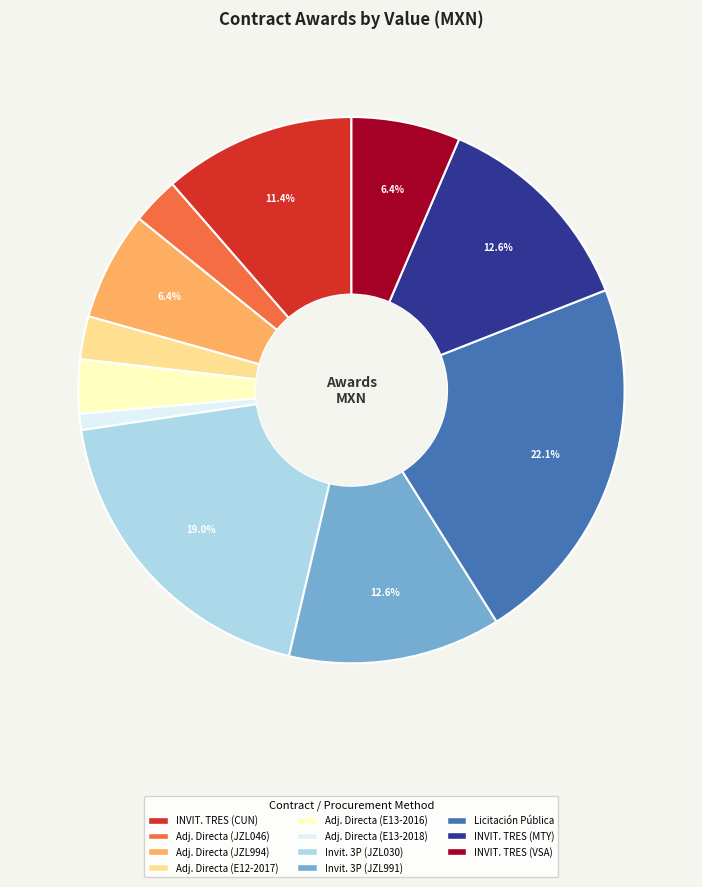

Is there any slice that represents more than half of the pie?

No